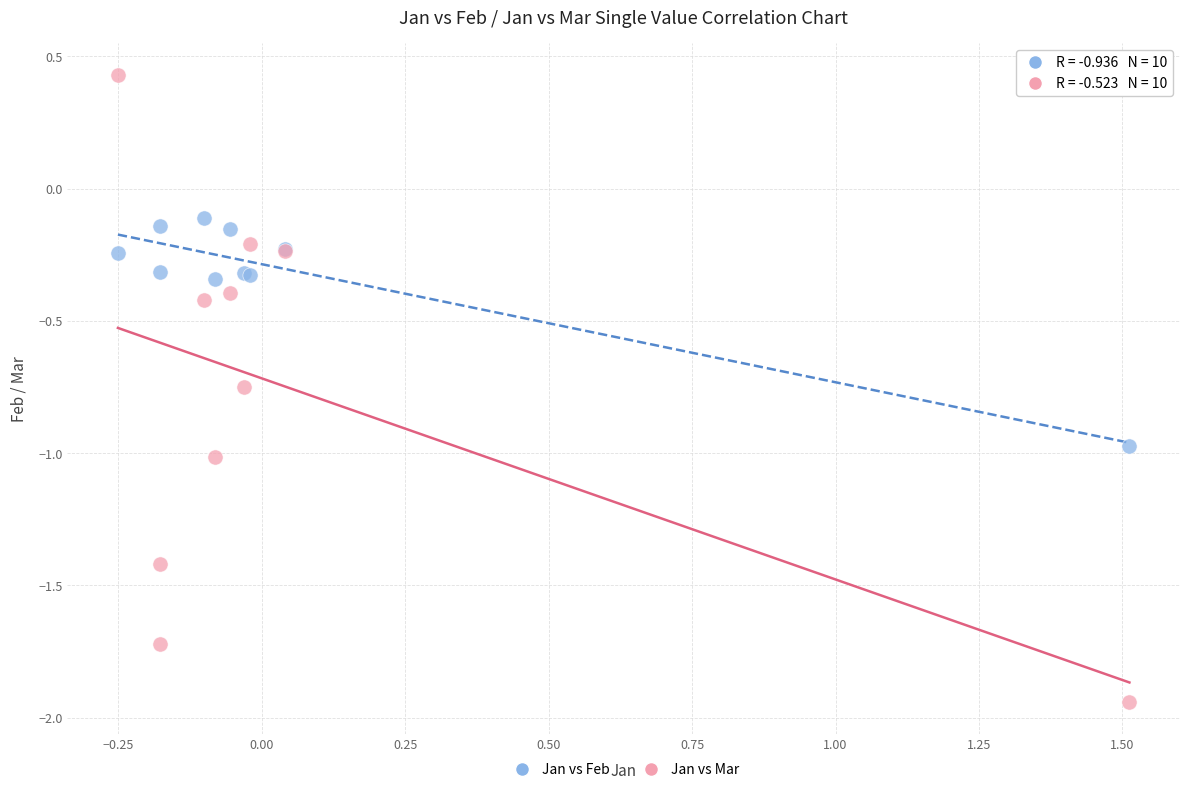

Which series contains the highest Y value?

Jan vs Mar